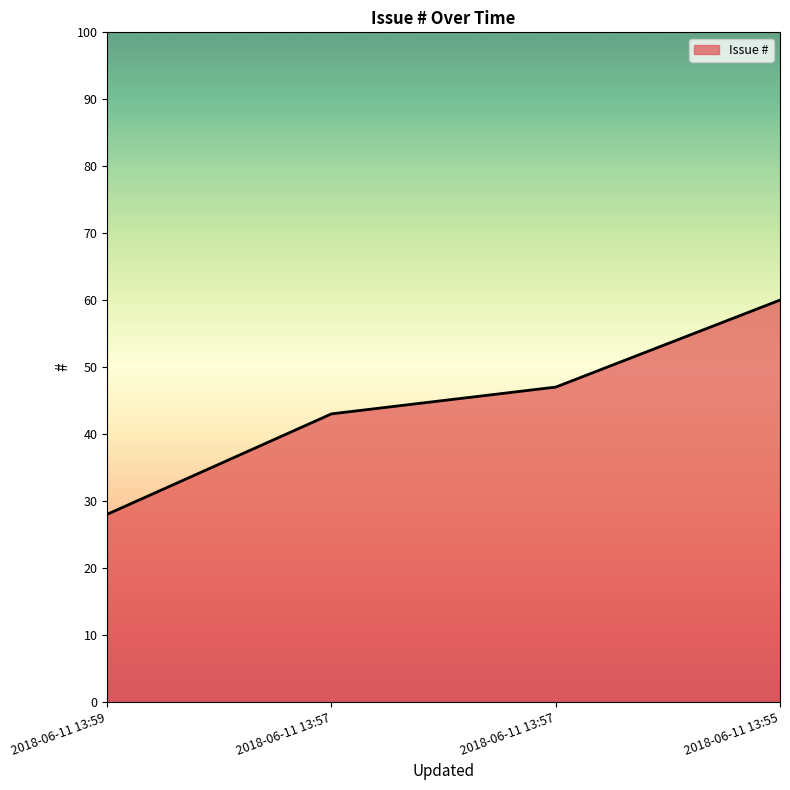

What is the change in value from 2018-06-11 13:59 to 2018-06-11 13:55?

+32